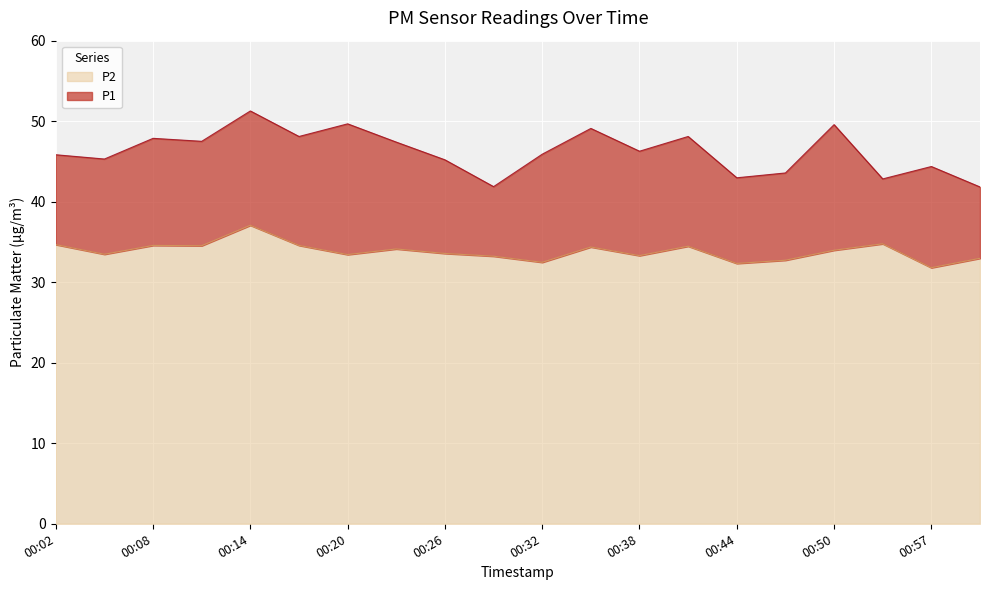

What is the difference between the P1 values at 00:02 and 00:26?

0.6